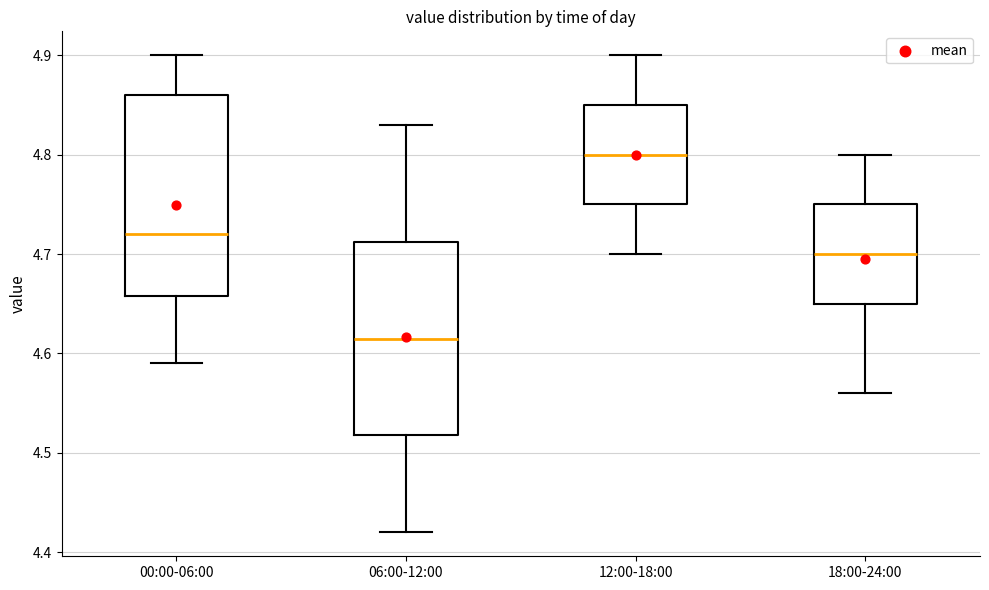

Reading left to right, read every box against the y-axis: the position of its median line, the range the box covers, and the ends of its whiskers. The values are not printed on the chart, so give them approximately, as read against the axis.

00:00-06:00: median 4.72, box 4.66 to 4.86, whiskers 4.59 to 4.90
06:00-12:00: median 4.62, box 4.52 to 4.71, whiskers 4.42 to 4.83
12:00-18:00: median 4.80, box 4.75 to 4.85, whiskers 4.70 to 4.90
18:00-24:00: median 4.70, box 4.65 to 4.75, whiskers 4.56 to 4.80